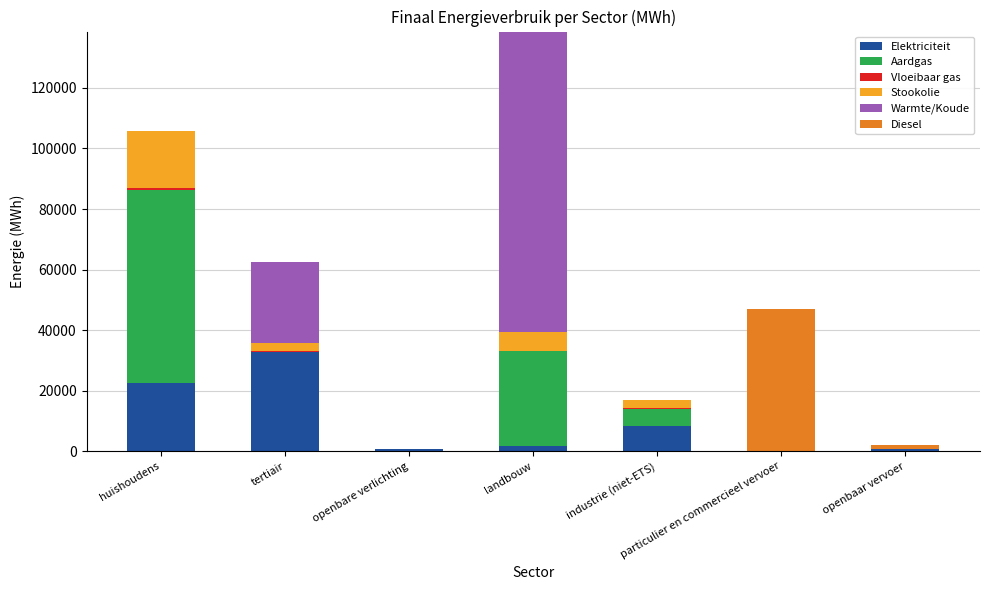

Are the bars horizontal?

No